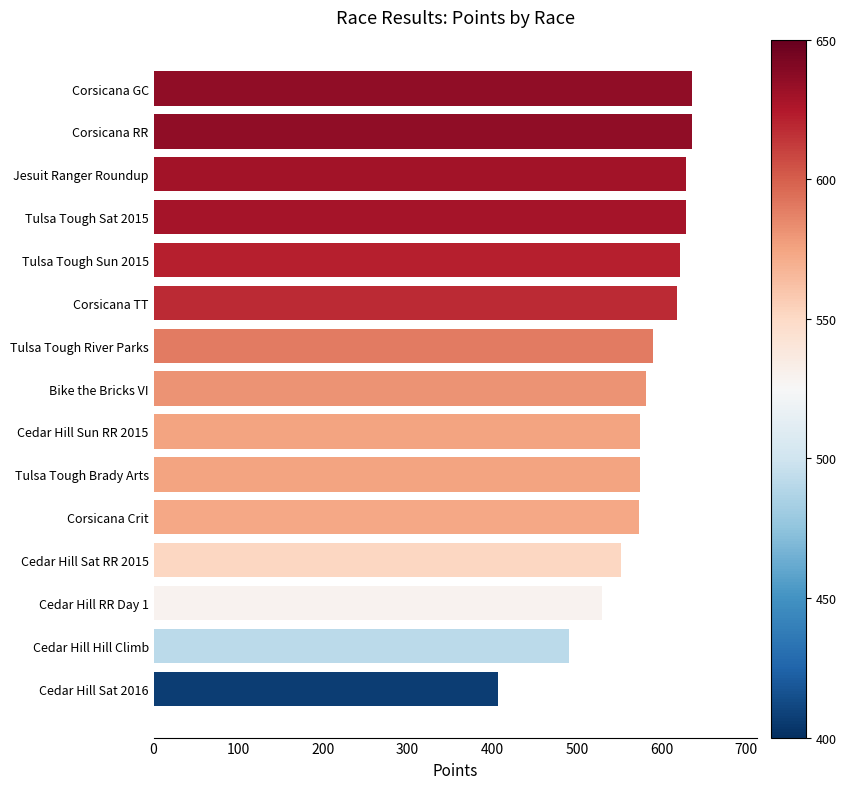

Between Cedar Hill Hill Climb and Cedar Hill RR Day 1, which is larger?

Cedar Hill RR Day 1